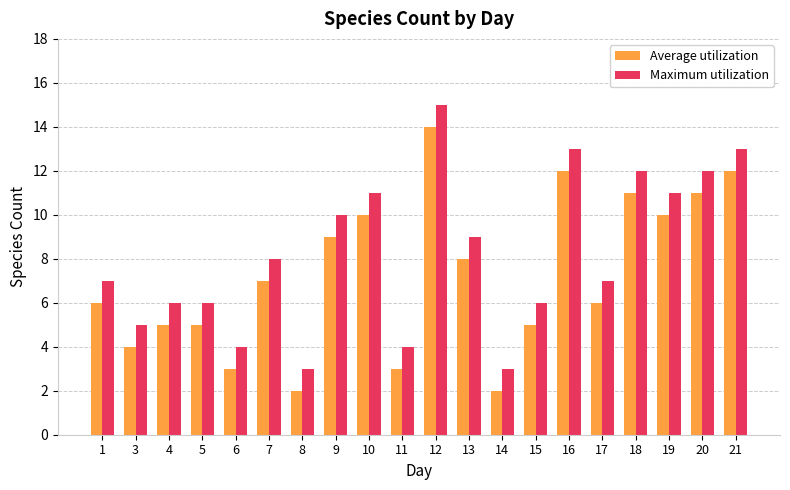

What is the sum of the Average utilization values at 15 and 14?

7